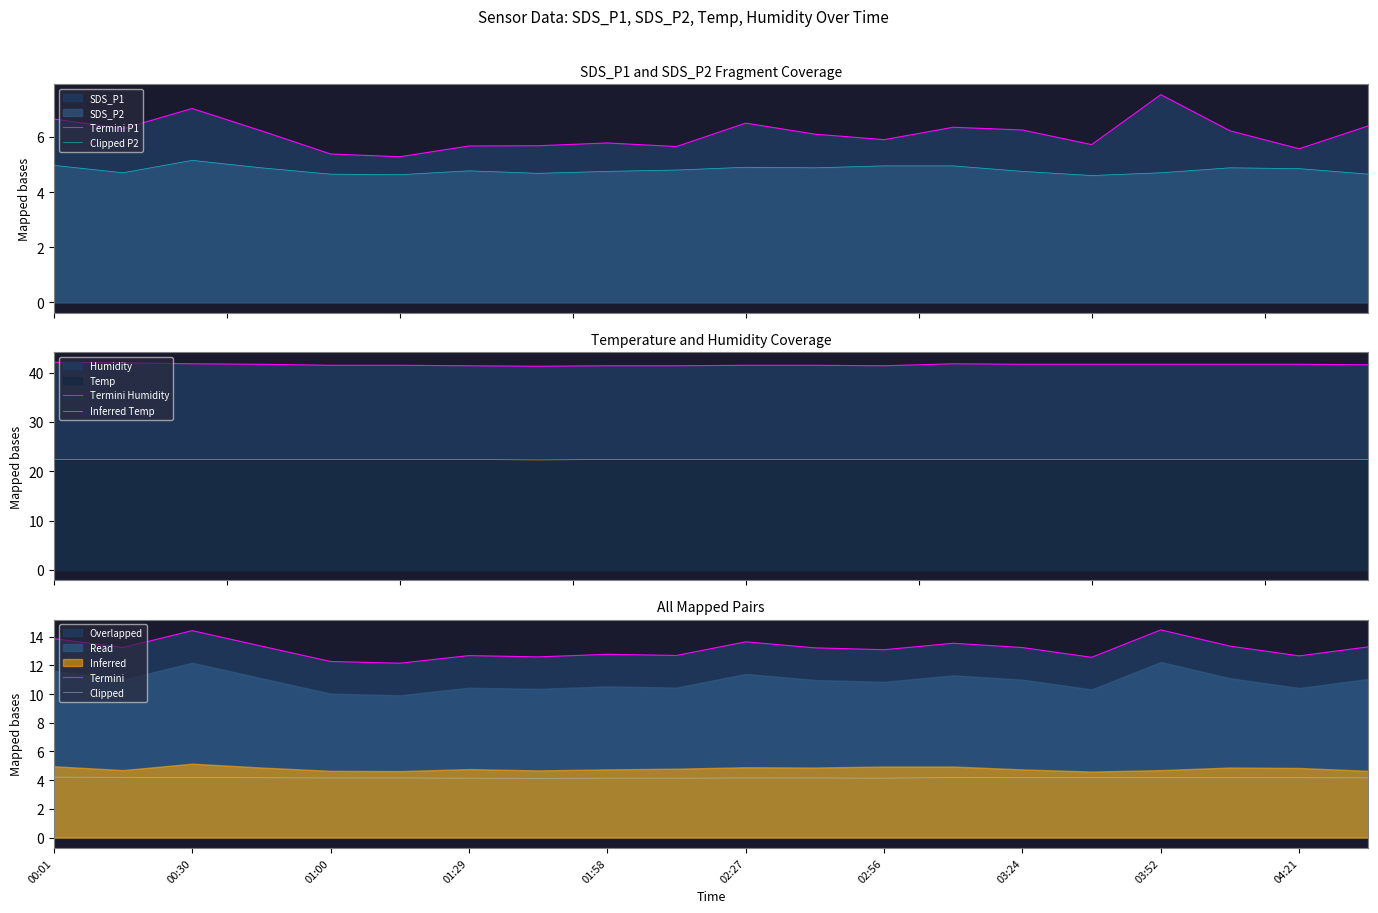

What is the maximum value for Clipped P2?

5.2